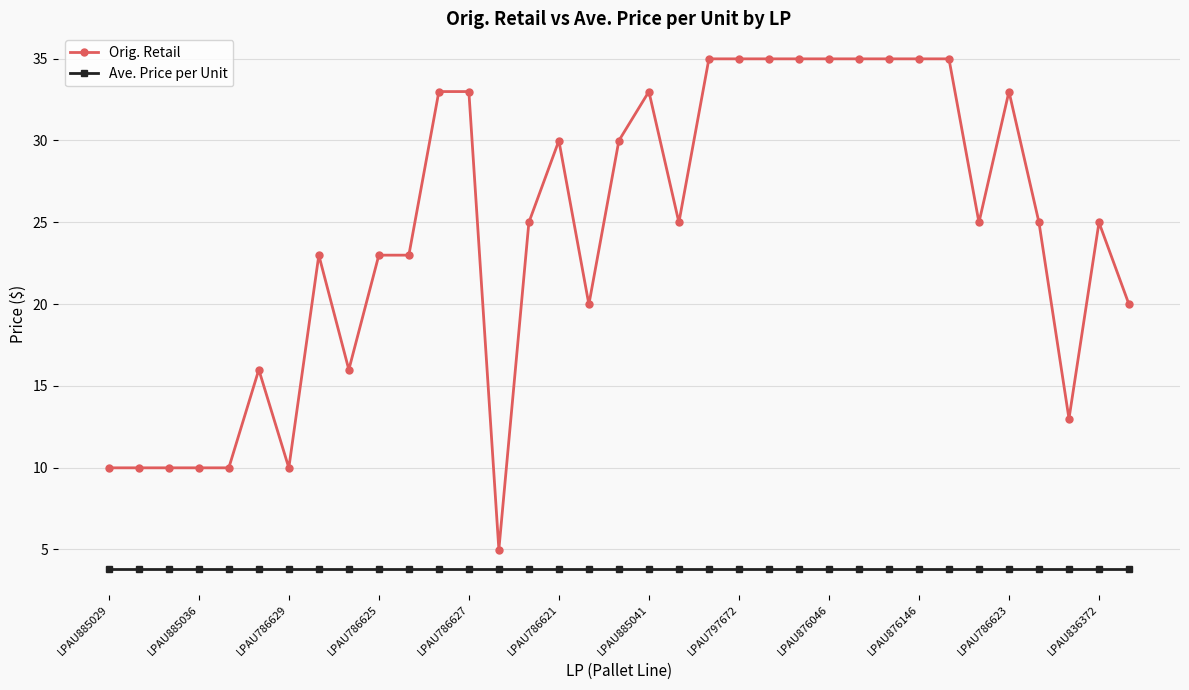

How many lines are shown in the chart?

2